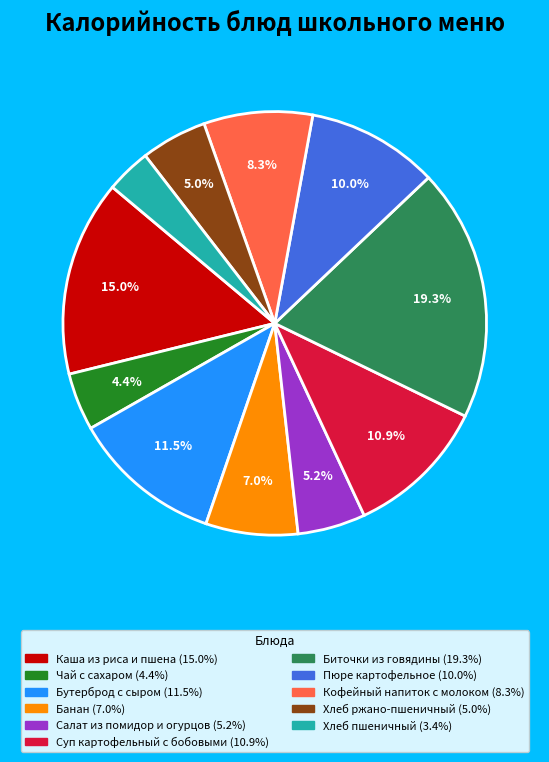

Which has a higher value, Бутерброд с сыром or Салат из помидор и огурцов?

Бутерброд с сыром